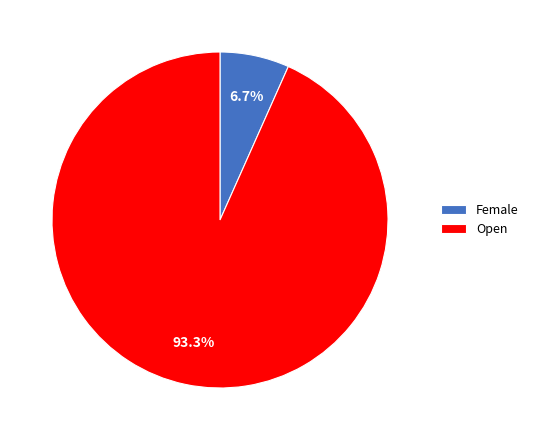

To the nearest percent, what portion does Open represent?

93%